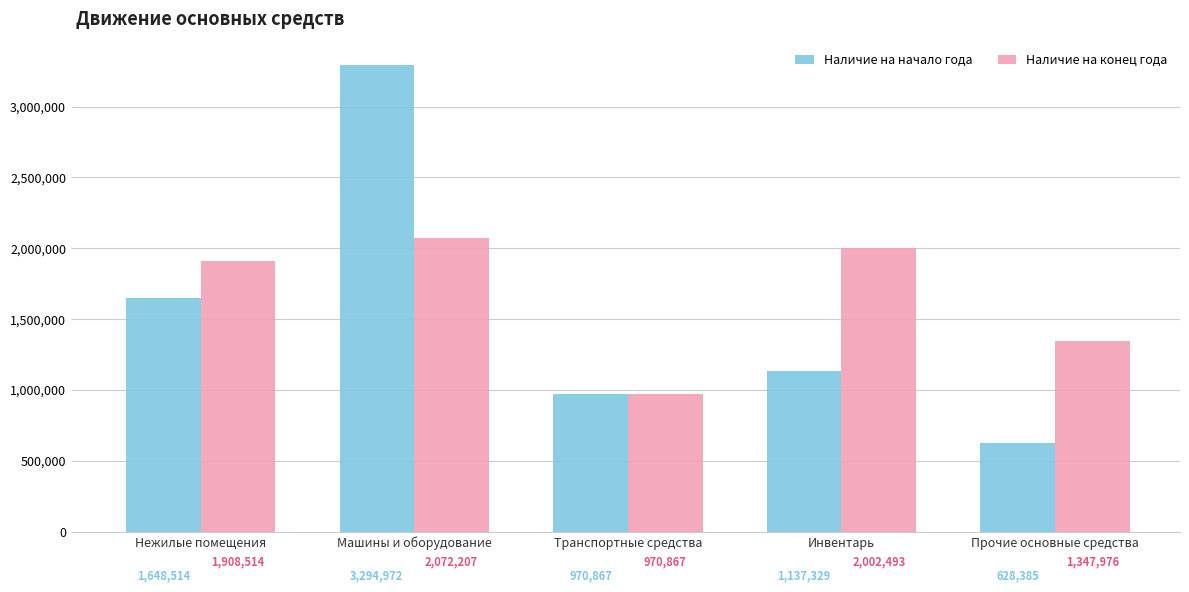

What are all the series names shown in the legend?

Наличие на начало года, Наличие на конец года